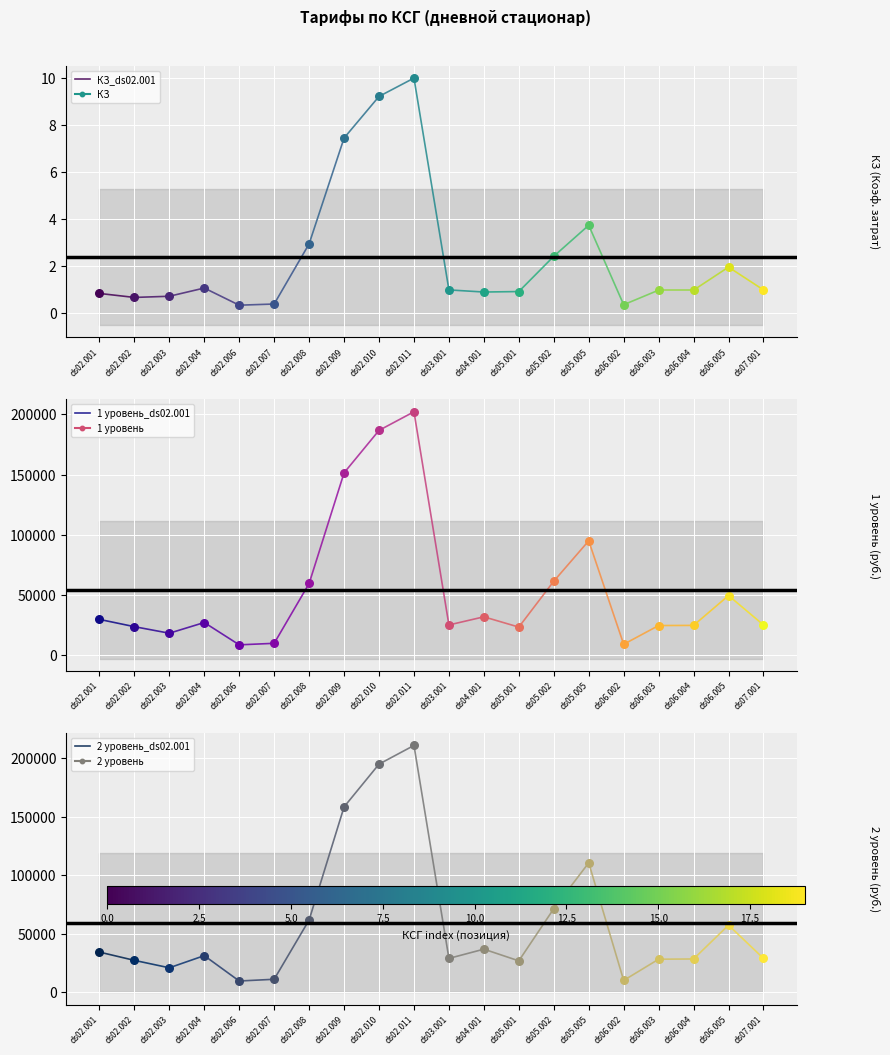

Which series contains the highest Y value?

2 уровень_ds02.001